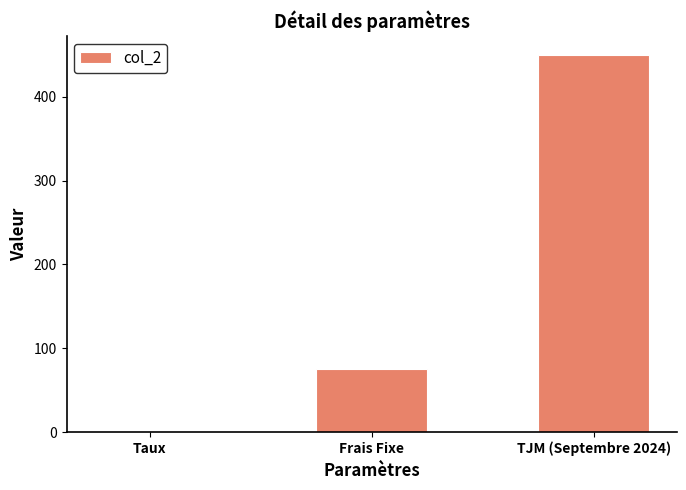

The chart shows a value of 0.1 at Taux. True or false?

True